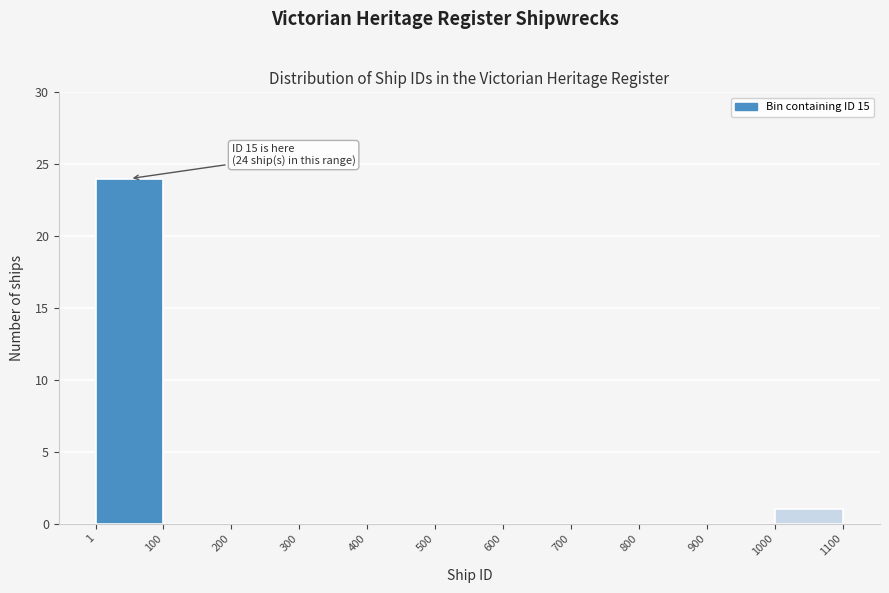

Over which range of the x-axis is the bar tallest?

1 to 100